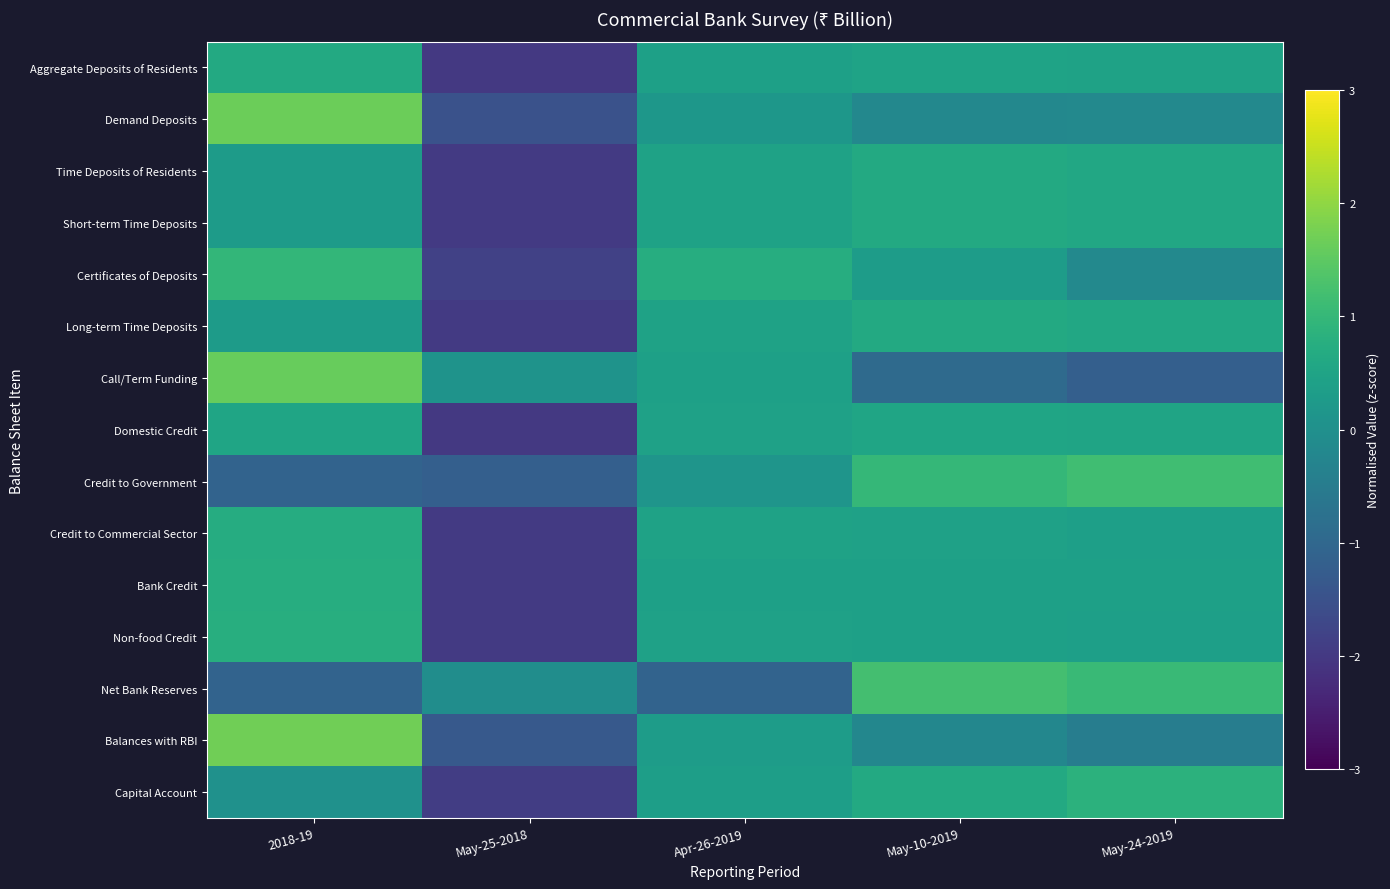

Reading left to right, extract all data points from this chart.

Aggregate Deposits of Residents: 2018-19=0.6	May-25-2018=-2.0	Apr-26-2019=0.4	May-10-2019=0.5	May-24-2019=0.5
Demand Deposits: 2018-19=1.6	May-25-2018=-1.5	Apr-26-2019=0.2	May-10-2019=-0.2	May-24-2019=-0.2
Time Deposits of Residents: 2018-19=0.3	May-25-2018=-2.0	Apr-26-2019=0.4	May-10-2019=0.6	May-24-2019=0.6
Short-term Time Deposits: 2018-19=0.3	May-25-2018=-2.0	Apr-26-2019=0.4	May-10-2019=0.6	May-24-2019=0.6
Certificates of Deposits: 2018-19=1.0	May-25-2018=-1.8	Apr-26-2019=0.7	May-10-2019=0.3	May-24-2019=-0.2
Long-term Time Deposits: 2018-19=0.3	May-25-2018=-2.0	Apr-26-2019=0.4	May-10-2019=0.6	May-24-2019=0.6
Call/Term Funding: 2018-19=1.6	May-25-2018=0.1	Apr-26-2019=0.4	May-10-2019=-0.9	May-24-2019=-1.2
Domestic Credit: 2018-19=0.5	May-25-2018=-2.0	Apr-26-2019=0.4	May-10-2019=0.5	May-24-2019=0.5
Credit to Government: 2018-19=-1.1	May-25-2018=-1.2	Apr-26-2019=0.1	May-10-2019=1.0	May-24-2019=1.2
Credit to Commercial Sector: 2018-19=0.7	May-25-2018=-2.0	Apr-26-2019=0.5	May-10-2019=0.4	May-24-2019=0.4
Bank Credit: 2018-19=0.7	May-25-2018=-2.0	Apr-26-2019=0.4	May-10-2019=0.4	May-24-2019=0.4
Non-food Credit: 2018-19=0.8	May-25-2018=-2.0	Apr-26-2019=0.4	May-10-2019=0.4	May-24-2019=0.4
Net Bank Reserves: 2018-19=-1.1	May-25-2018=-0.1	Apr-26-2019=-1.1	May-10-2019=1.2	May-24-2019=1.1
Balances with RBI: 2018-19=1.7	May-25-2018=-1.3	Apr-26-2019=0.3	May-10-2019=-0.2	May-24-2019=-0.5
Capital Account: 2018-19=0.0	May-25-2018=-1.9	Apr-26-2019=0.4	May-10-2019=0.6	May-24-2019=0.9